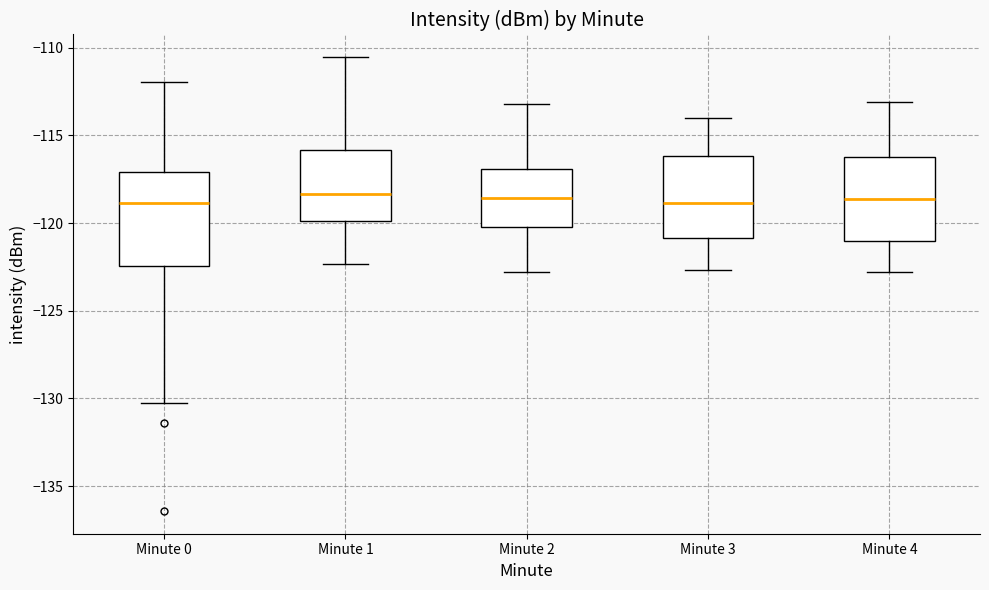

Where does the median line of the box for Minute 0 sit on the y-axis? The values are not printed on the chart, so give them approximately, as read against the axis.

-119.0